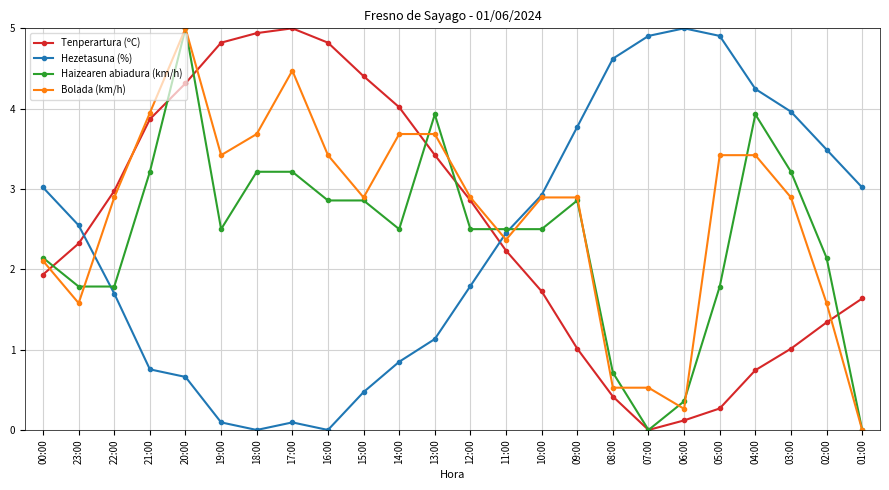

What is the label of the 8th point from the left?

17:00